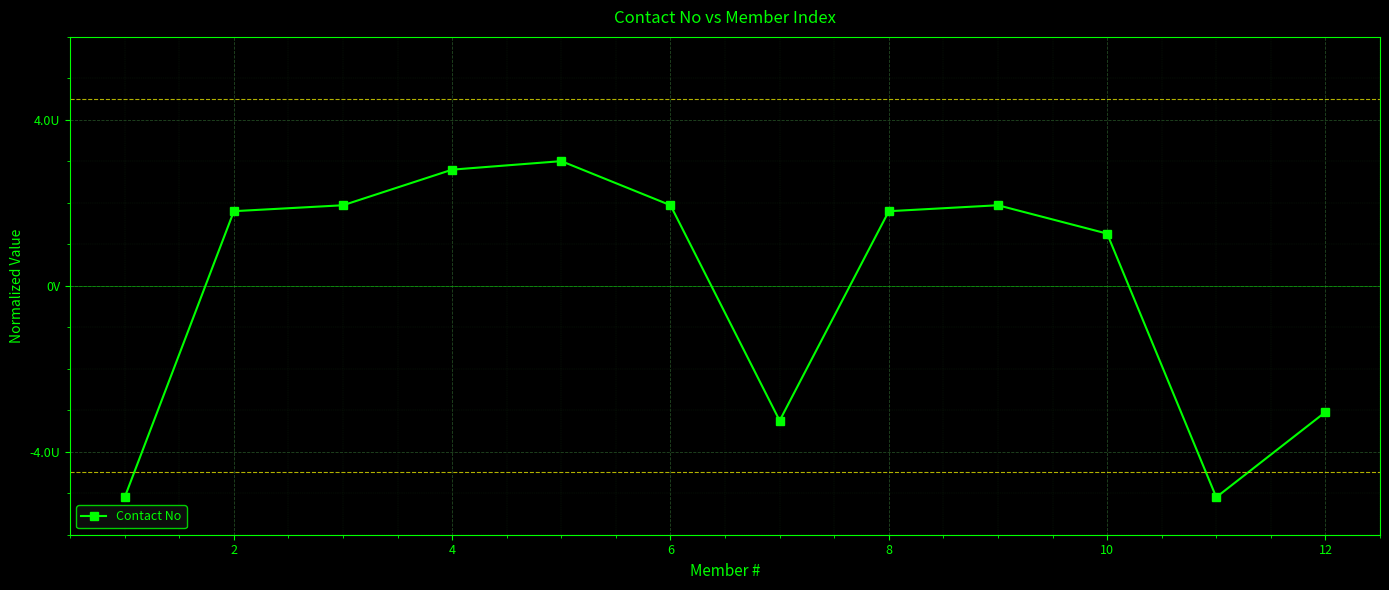

At which label does the data first exceed 1?

2